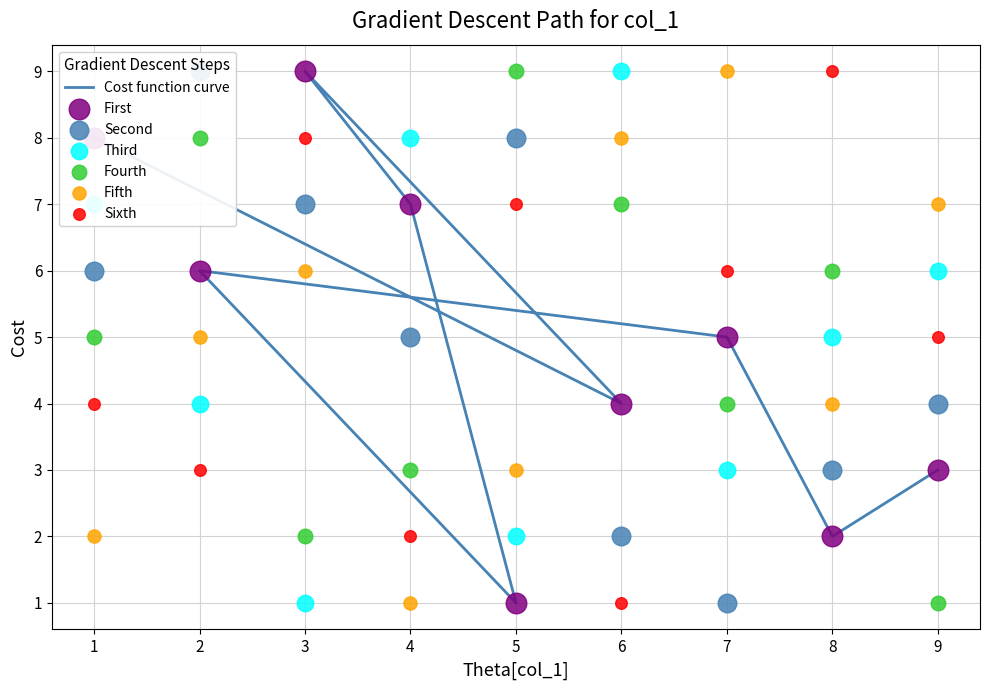

What is the total value across all series at 3?

33